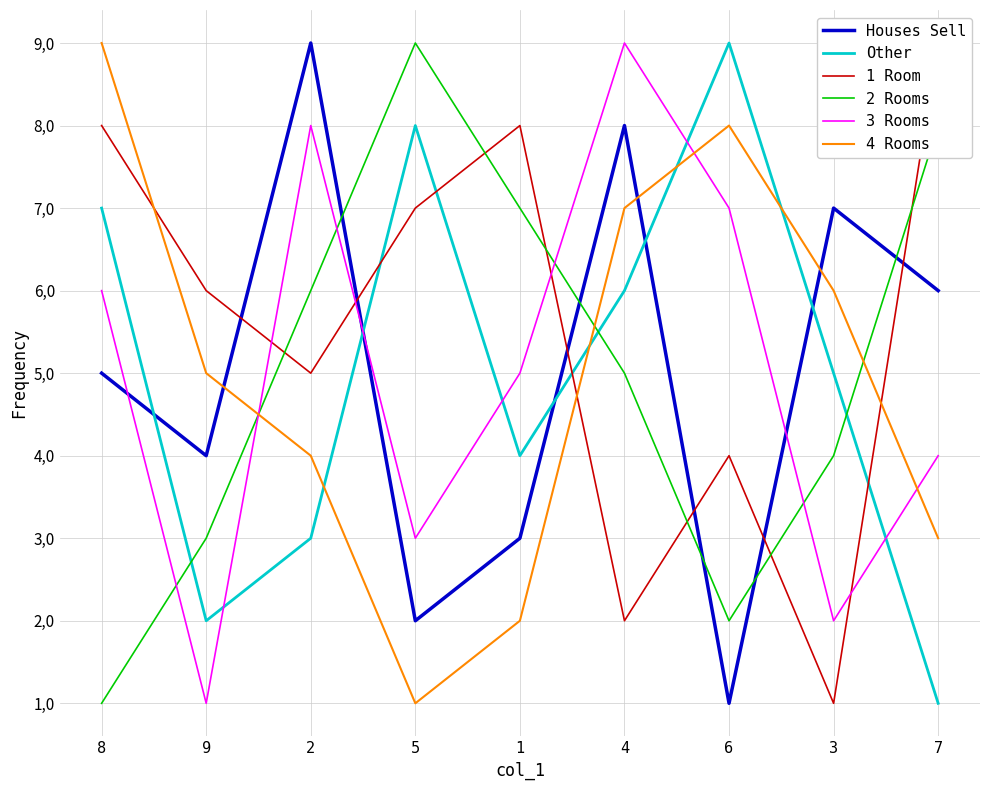

Rank the categories by 2 Rooms value from highest to lowest.

5, 7, 1, 2, 4, 3, 9, 6, 8